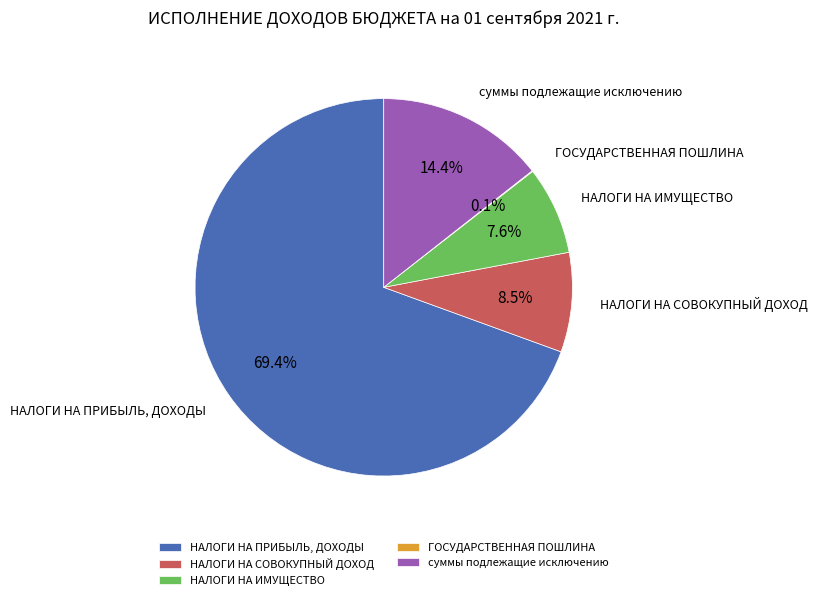

What percentage is NOT represented by НАЛОГИ НА ПРИБЫЛЬ, ДОХОДЫ?

30.6%